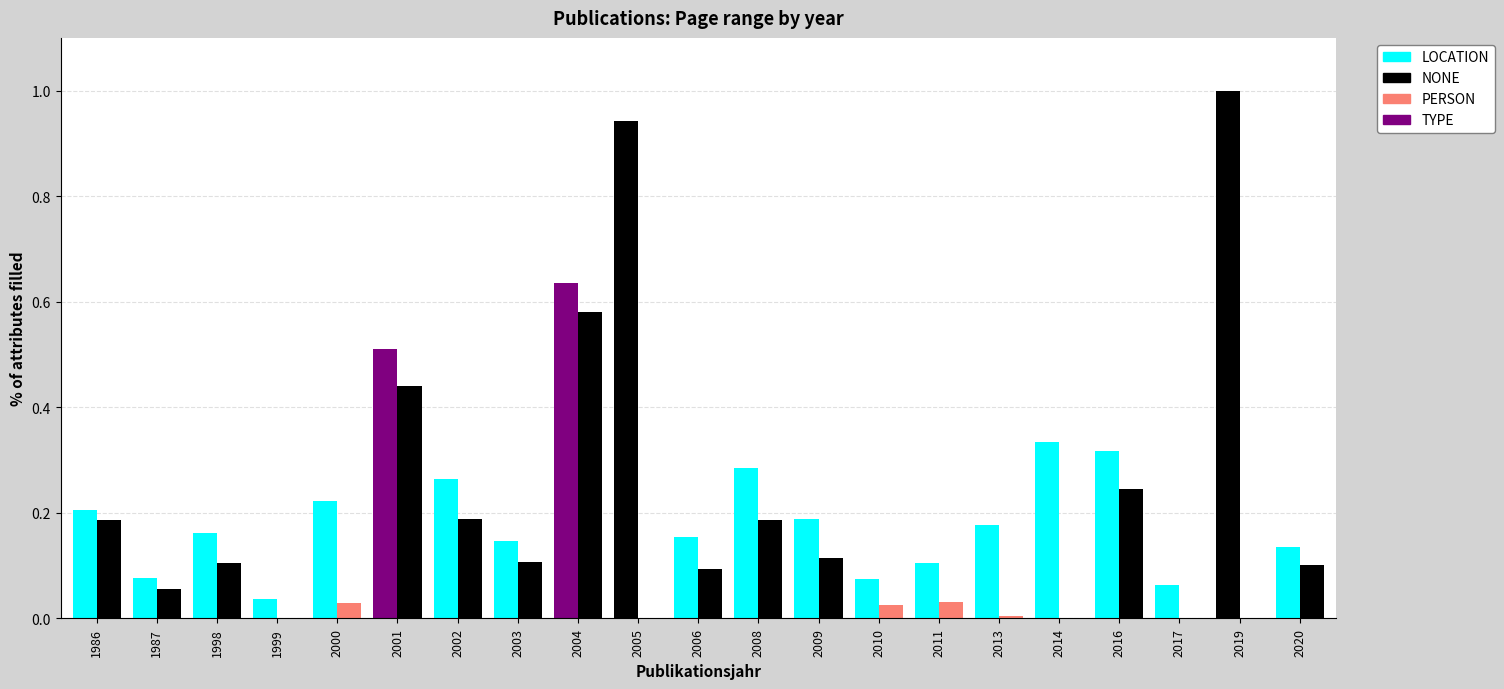

Count the number of data series in this chart.

2